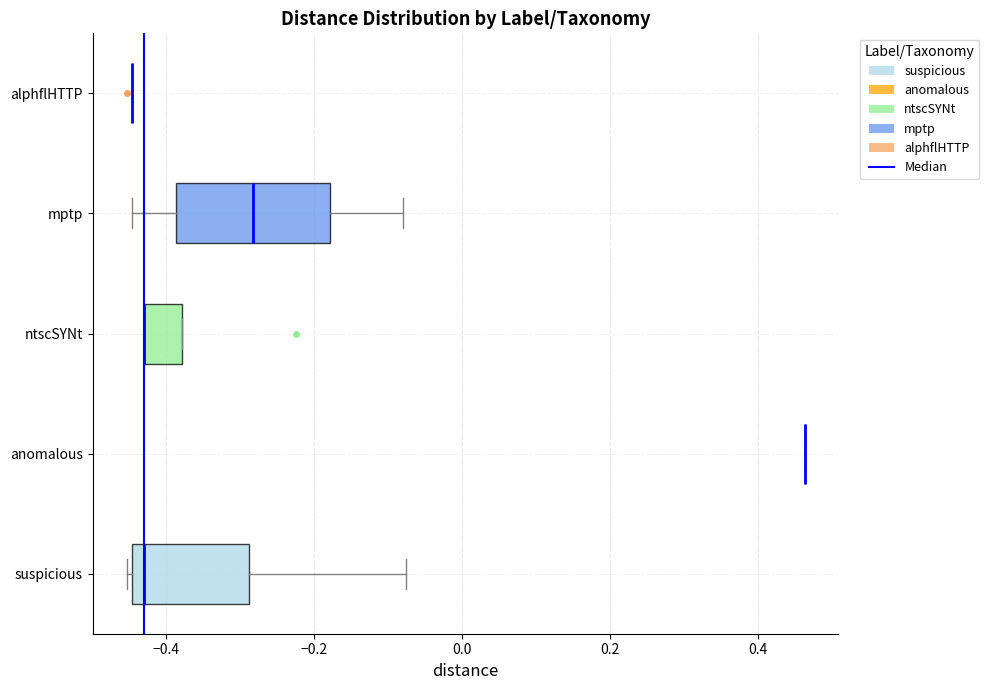

Comparing the boxes themselves (not the whiskers), which one is the widest?

mptp